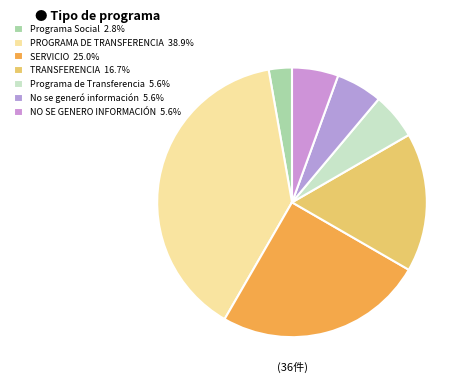

What is the ratio of the value at Programa Social to the value at SERVICIO?

0.1